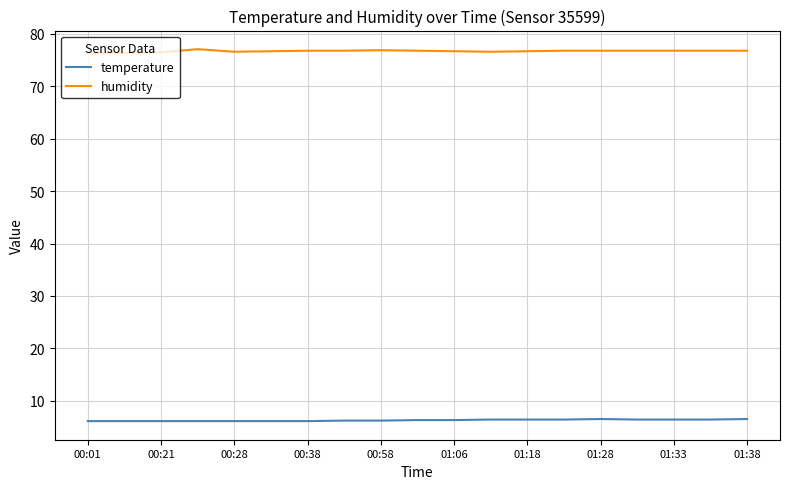

What is the average value of the humidity series?

76.7